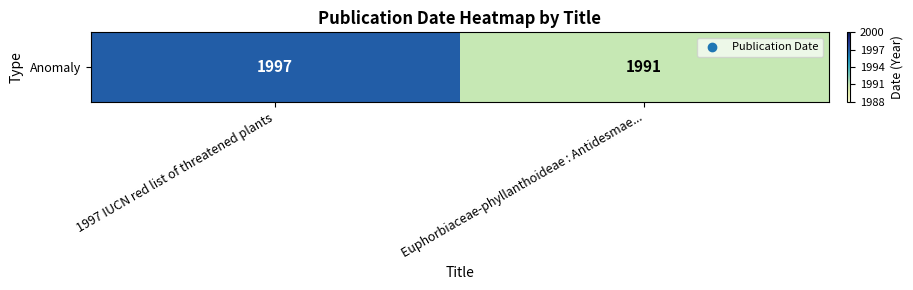

What is the maximum value shown in the chart?

1997